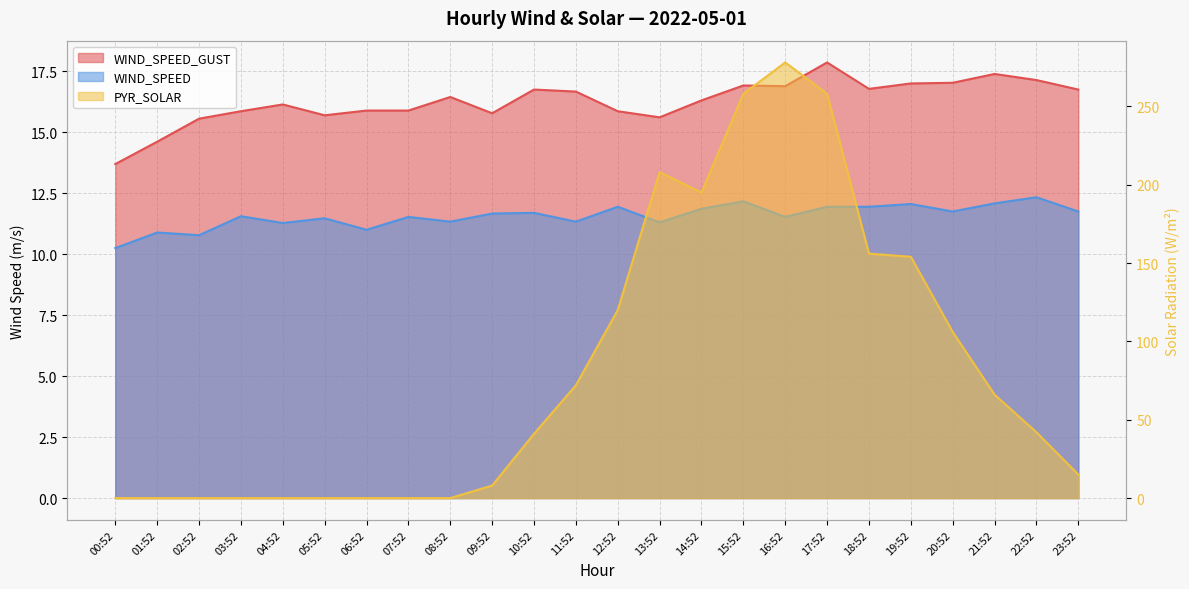

At which label is PYR_SOLAR closest to 139?

19:52